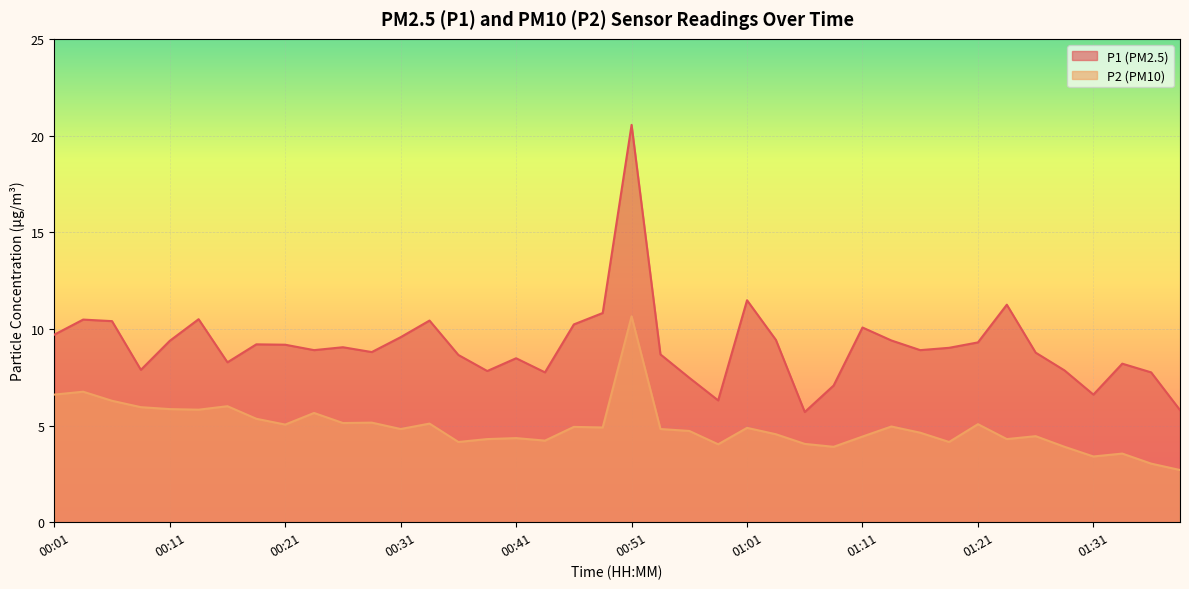

How many lines are shown in the chart?

2